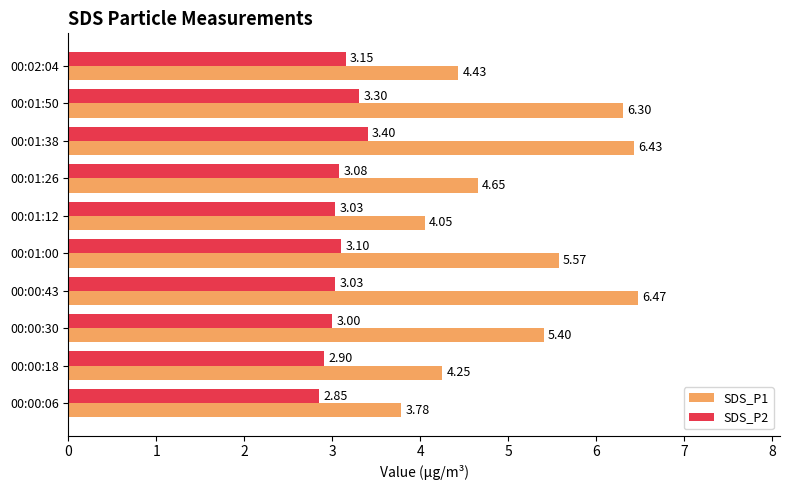

What is the average value of the SDS_P1 series?

5.1